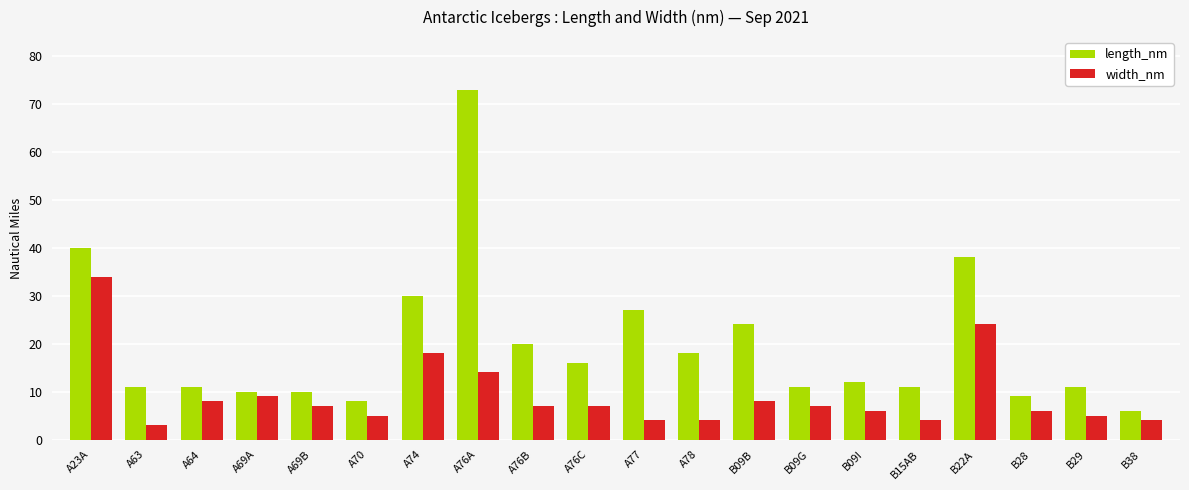

What is the difference between the second highest and second lowest values in the width_nm series?

20